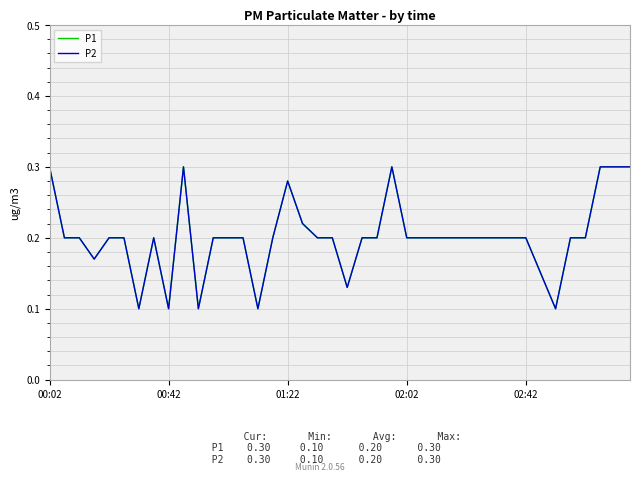

Which series has the largest range (max minus min)?

P1